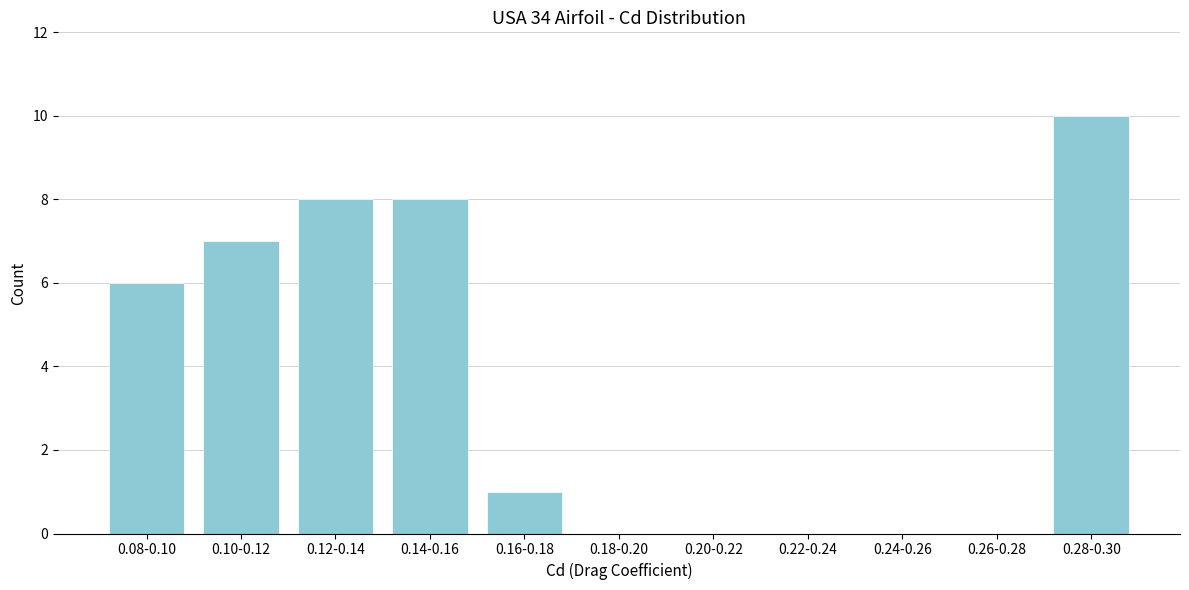

Reading right to left, list all the values displayed in this chart.

0.28-0.30=10	0.26-0.28=0	0.24-0.26=0	0.22-0.24=0	0.20-0.22=0	0.18-0.20=0	0.16-0.18=1	0.14-0.16=8	0.12-0.14=8	0.10-0.12=7	0.08-0.10=6